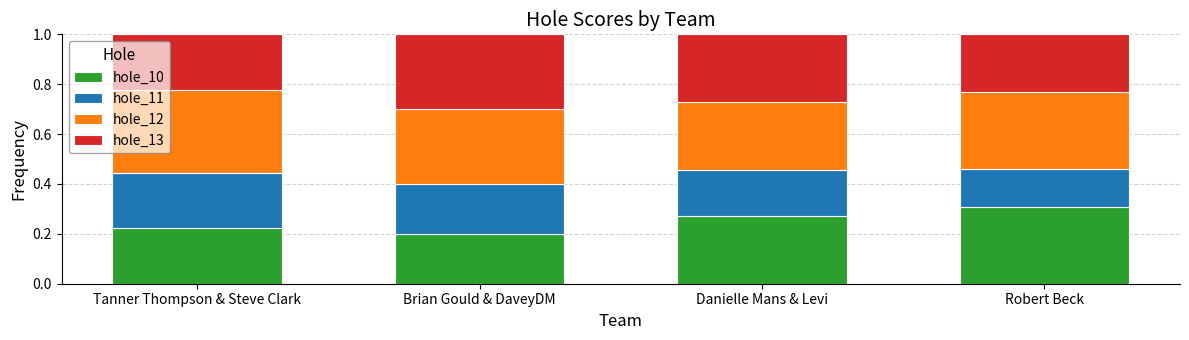

What are all the series names shown in the legend?

hole_10, hole_11, hole_12, hole_13